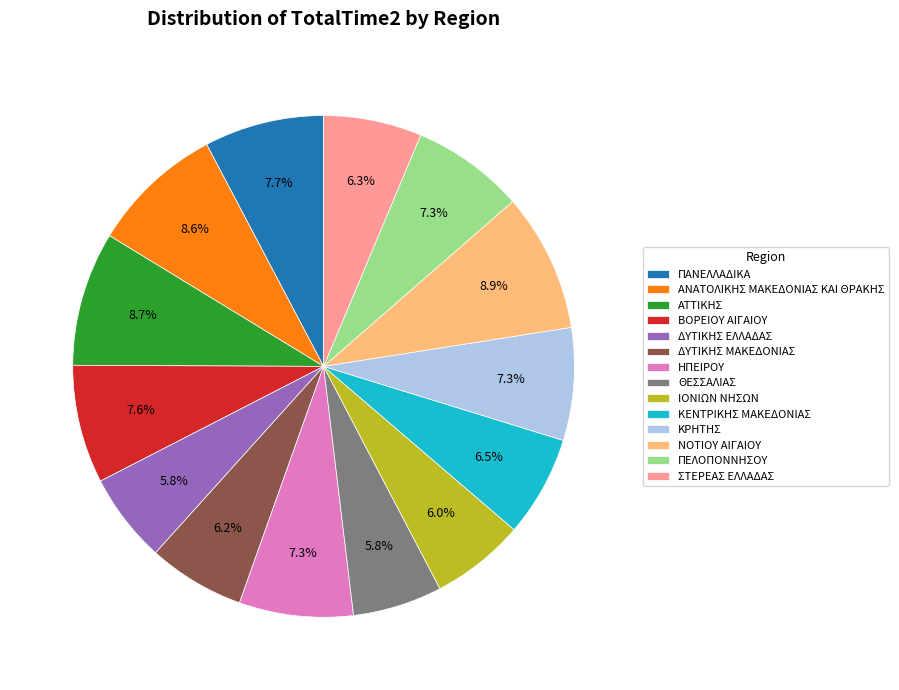

Between ΔΥΤΙΚΗΣ ΕΛΛΑΔΑΣ and ΚΡΗΤΗΣ, which is larger?

ΚΡΗΤΗΣ